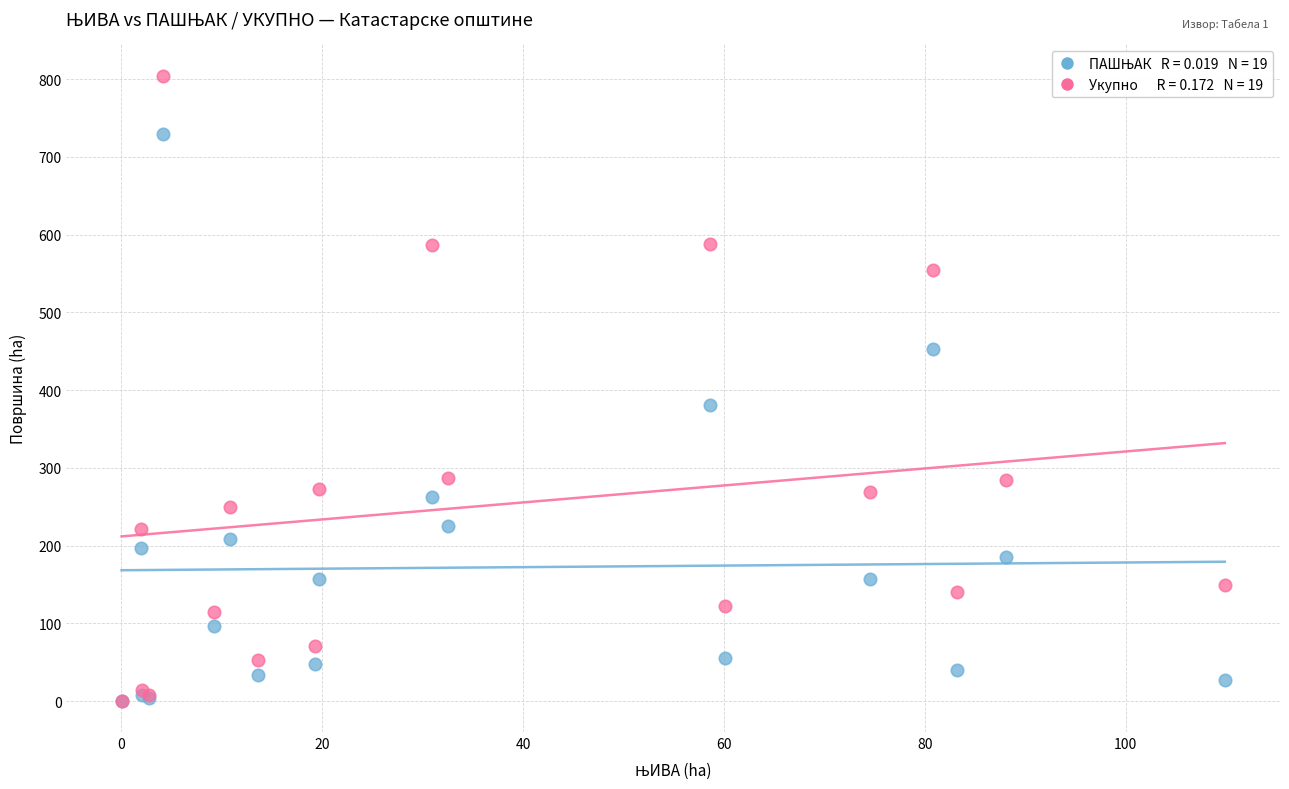

Across all series, what Y value is closest to 402?

381.5